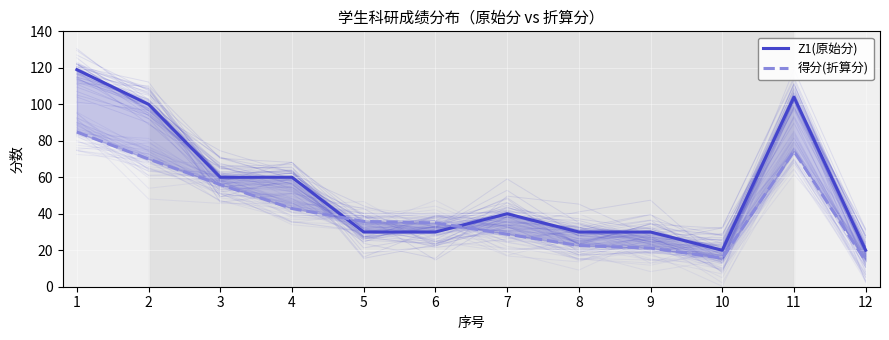

Rank the series by their average value, from highest to lowest.

Z1(原始分), 得分(折算分)